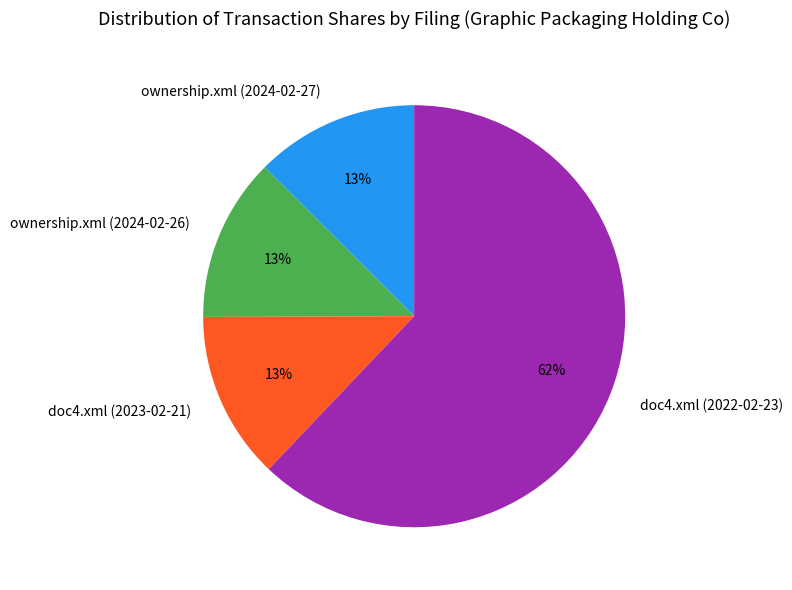

What percentage is the ownership.xml (2024-02-27) slice, to the nearest percent?

13%